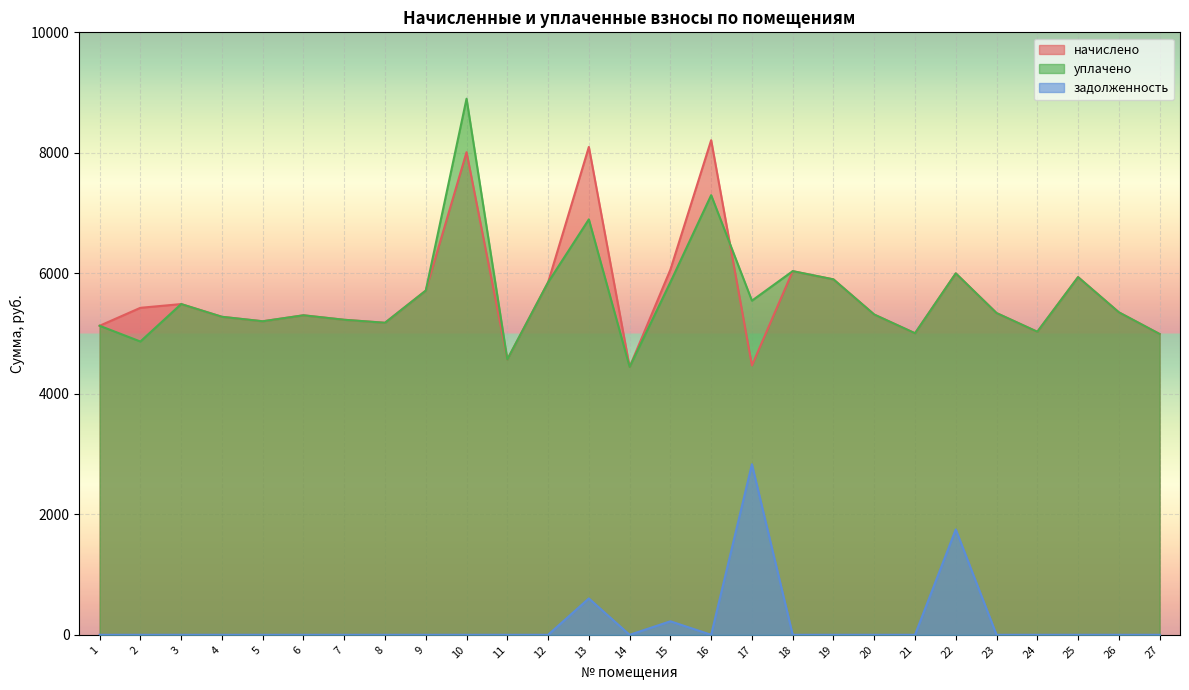

True or false: задолженность and начислено cross at least once.

False